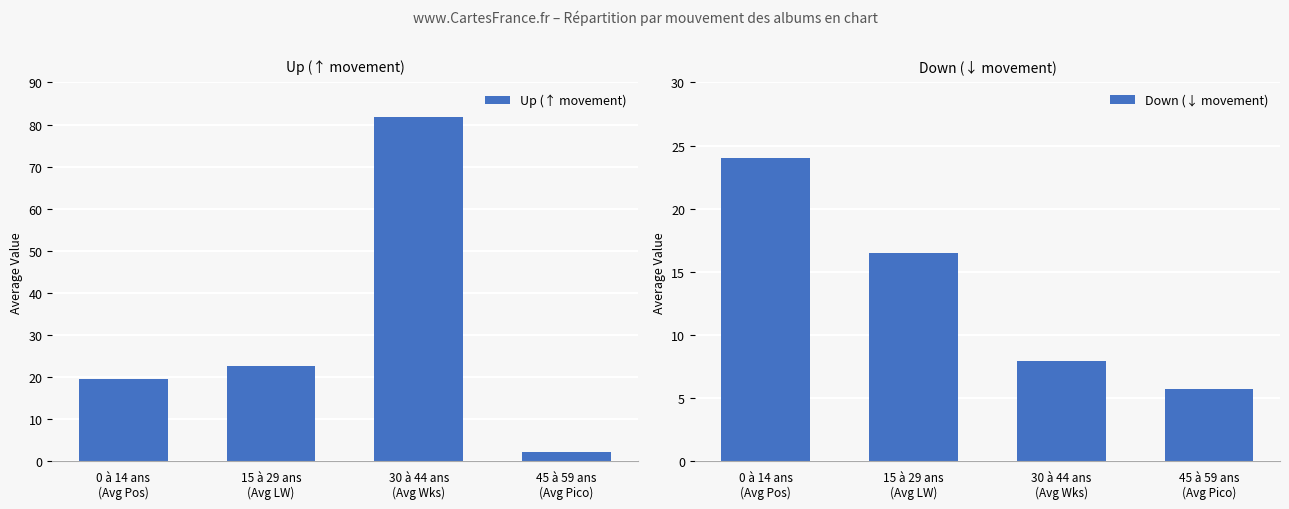

The Up (↑ movement) series shows 18.8 at 30 à 44 ans
(Avg Wks). True or false?

False